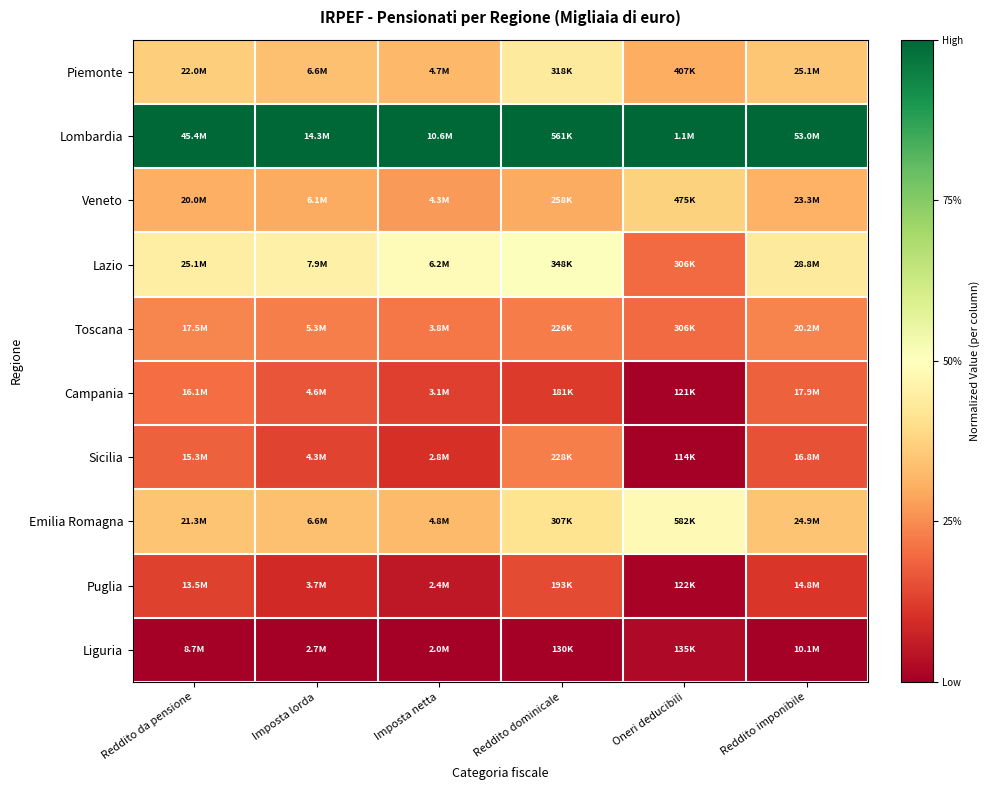

Reading left to right, list all the values displayed in this chart.

Piemonte: Reddito da pensione=0.4	Imposta lorda=0.3	Imposta netta=0.3	Reddito dominicale=0.4	Oneri deducibili=0.3	Reddito imponibile=0.4
Lombardia: Reddito da pensione=1.0	Imposta lorda=1.0	Imposta netta=1.0	Reddito dominicale=1.0	Oneri deducibili=1.0	Reddito imponibile=1.0
Veneto: Reddito da pensione=0.3	Imposta lorda=0.3	Imposta netta=0.3	Reddito dominicale=0.3	Oneri deducibili=0.4	Reddito imponibile=0.3
Lazio: Reddito da pensione=0.4	Imposta lorda=0.5	Imposta netta=0.5	Reddito dominicale=0.5	Oneri deducibili=0.2	Reddito imponibile=0.4
Toscana: Reddito da pensione=0.2	Imposta lorda=0.2	Imposta netta=0.2	Reddito dominicale=0.2	Oneri deducibili=0.2	Reddito imponibile=0.2
Campania: Reddito da pensione=0.2	Imposta lorda=0.2	Imposta netta=0.1	Reddito dominicale=0.1	Oneri deducibili=0.0	Reddito imponibile=0.2
Sicilia: Reddito da pensione=0.2	Imposta lorda=0.1	Imposta netta=0.1	Reddito dominicale=0.2	Oneri deducibili=0.0	Reddito imponibile=0.2
Emilia Romagna: Reddito da pensione=0.3	Imposta lorda=0.3	Imposta netta=0.3	Reddito dominicale=0.4	Oneri deducibili=0.5	Reddito imponibile=0.3
Puglia: Reddito da pensione=0.1	Imposta lorda=0.1	Imposta netta=0.1	Reddito dominicale=0.1	Oneri deducibili=0.0	Reddito imponibile=0.1
Liguria: Reddito da pensione=0.0	Imposta lorda=0.0	Imposta netta=0.0	Reddito dominicale=0.0	Oneri deducibili=0.0	Reddito imponibile=0.0